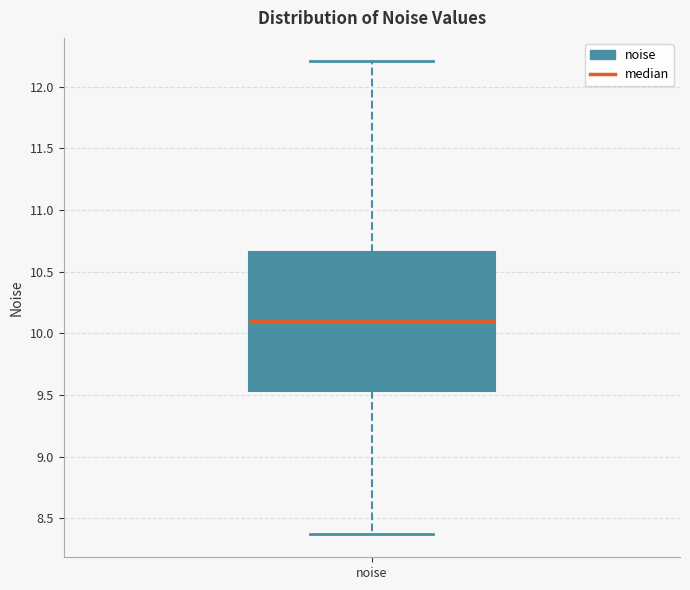

Where does the upper whisker of the box for noise end on the y-axis? The values are not printed on the chart, so give them approximately, as read against the axis.

12.20